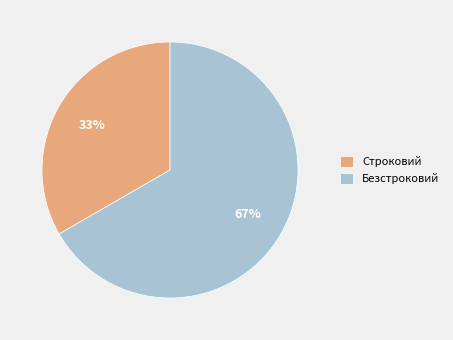

Between Строковий and Безстроковий, which is larger?

Безстроковий